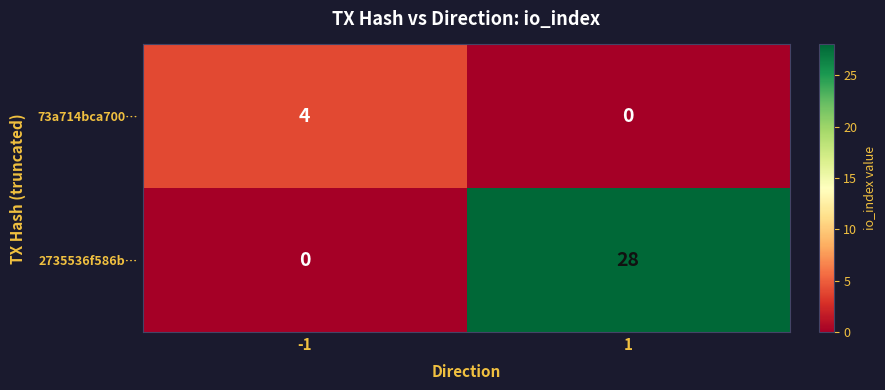

At 1, list the series in order from smallest to largest.

73a714bca700…, 2735536f586b…